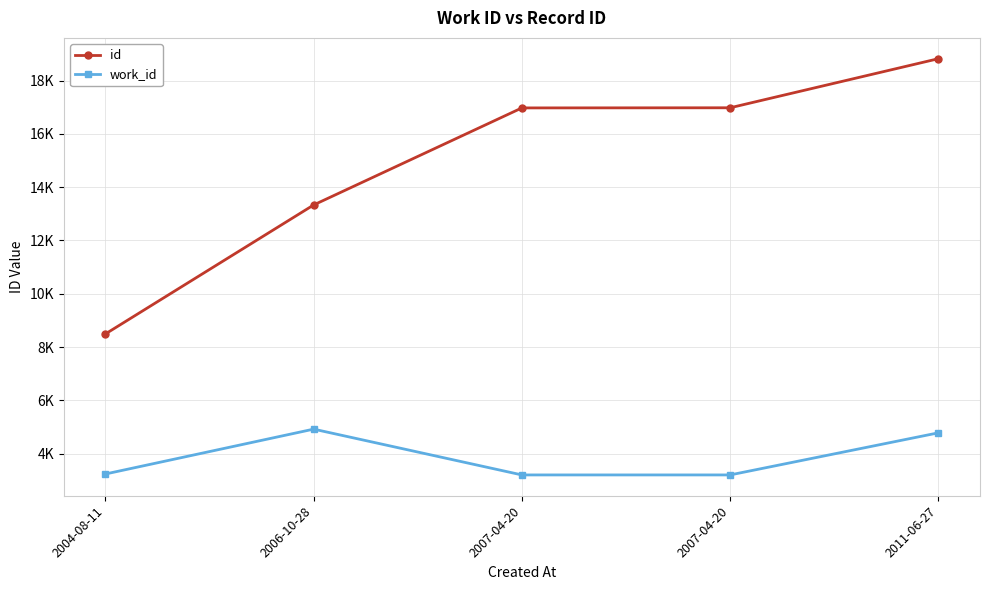

Does the chart have visible grid lines?

Yes